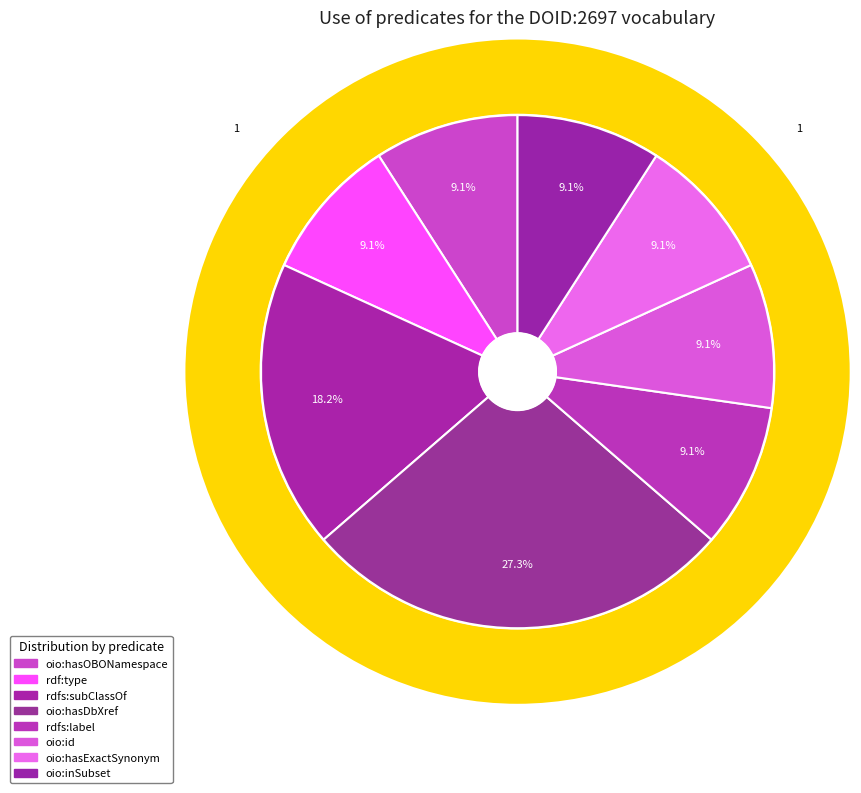

To the nearest percent, what portion does oio:hasDbXref represent?

27%